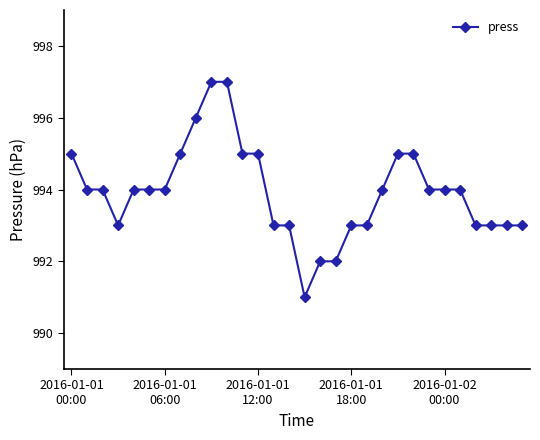

How many series are shown in this chart?

1